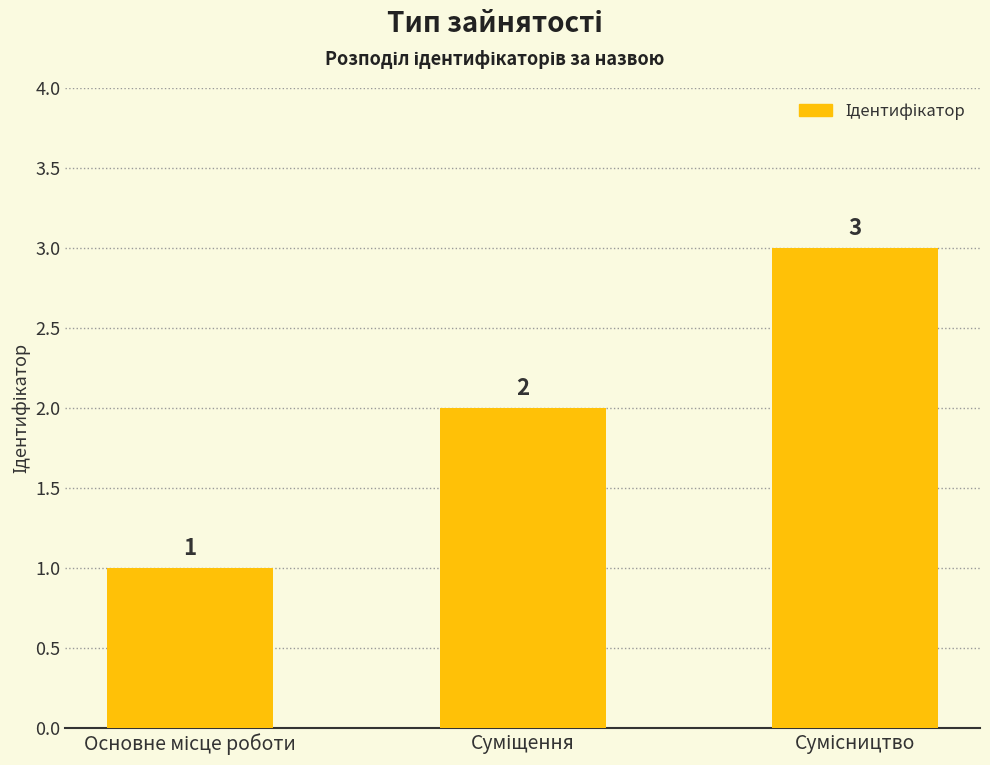

What is the maximum value shown in the chart?

3